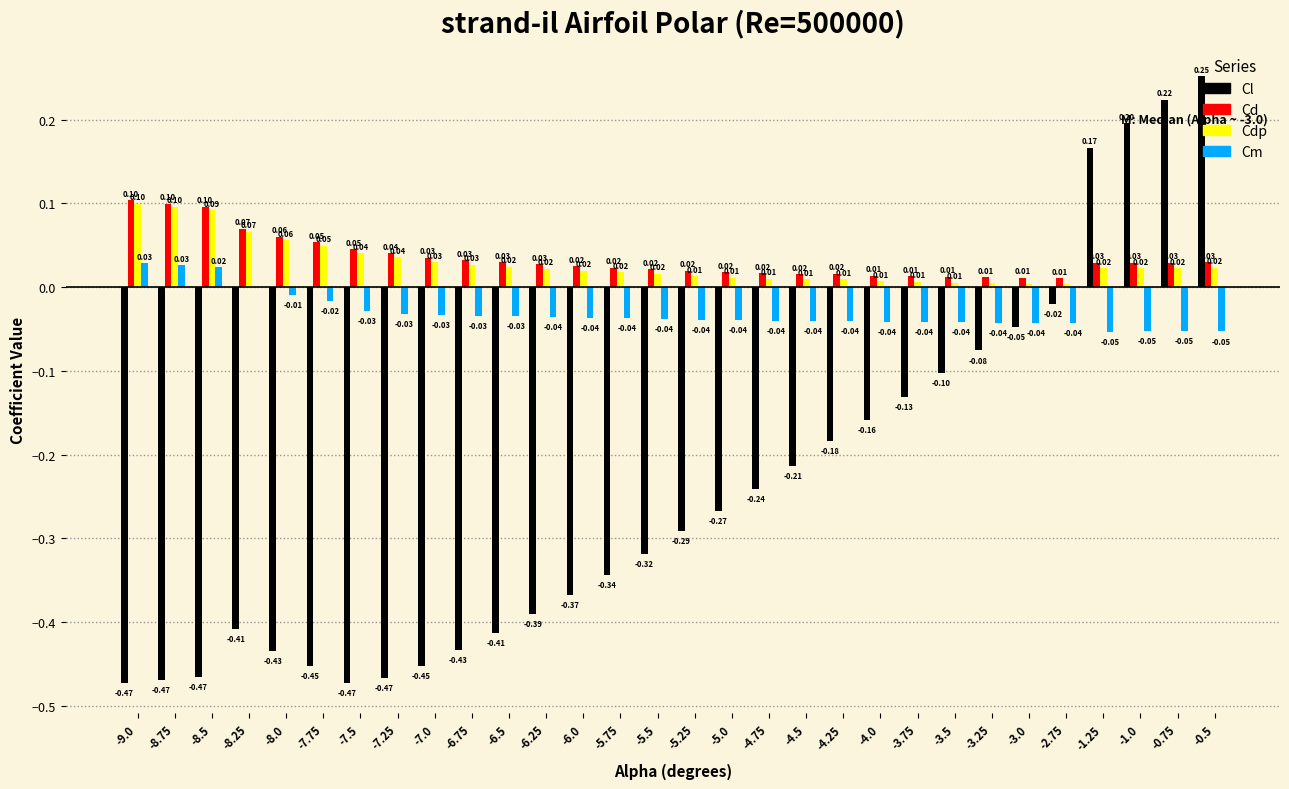

Which series changed the most between -9.0 and -5.25?

Cl